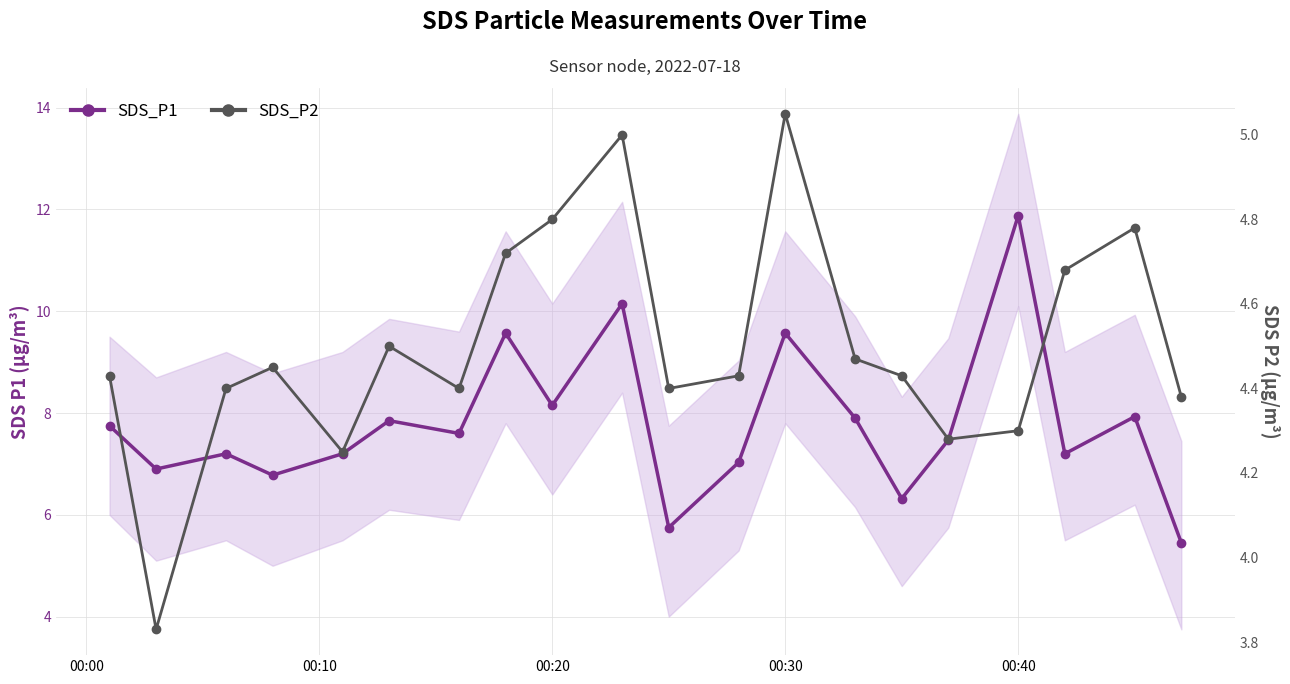

The value of SDS_P1 at 17 is 11.0. True or false?

False